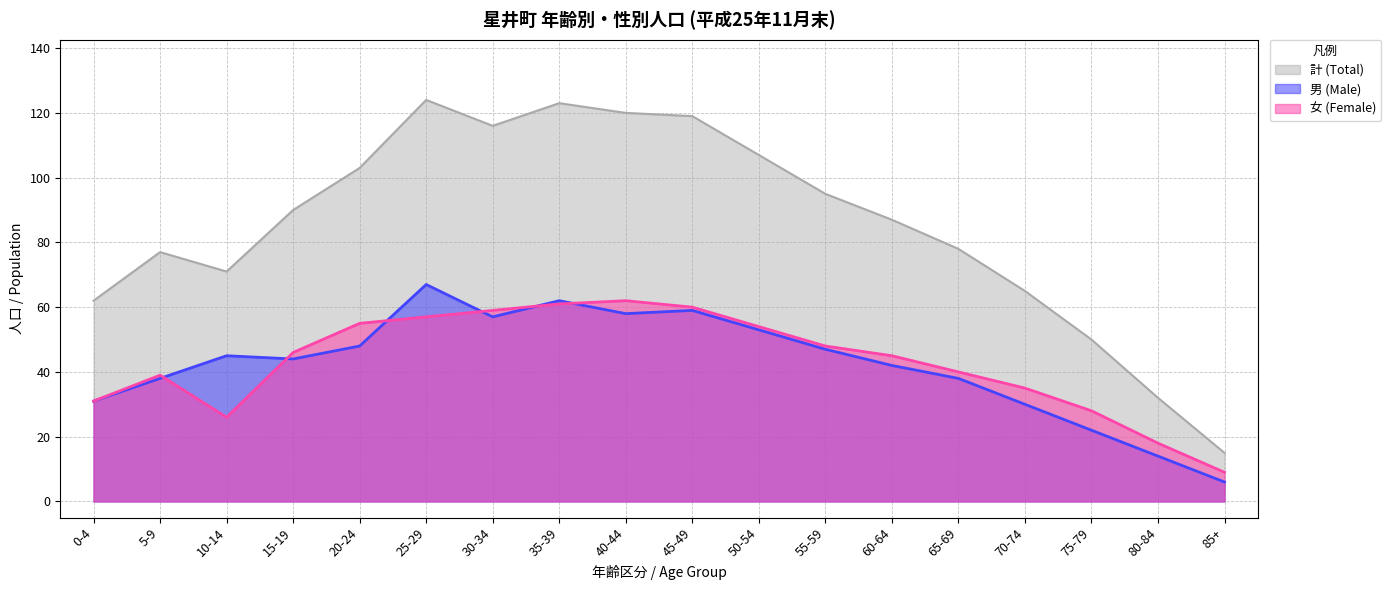

How many distinct data groups are displayed?

3